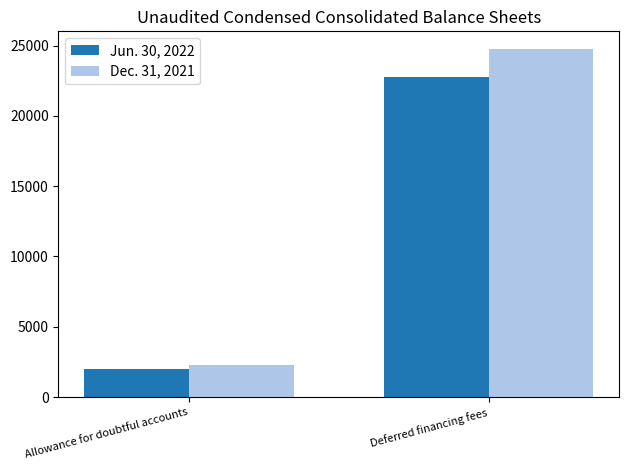

Reading left to right, transcribe all the data shown in this chart.

Jun. 30, 2022: 2006	22739
Dec. 31, 2021: 2296	24775